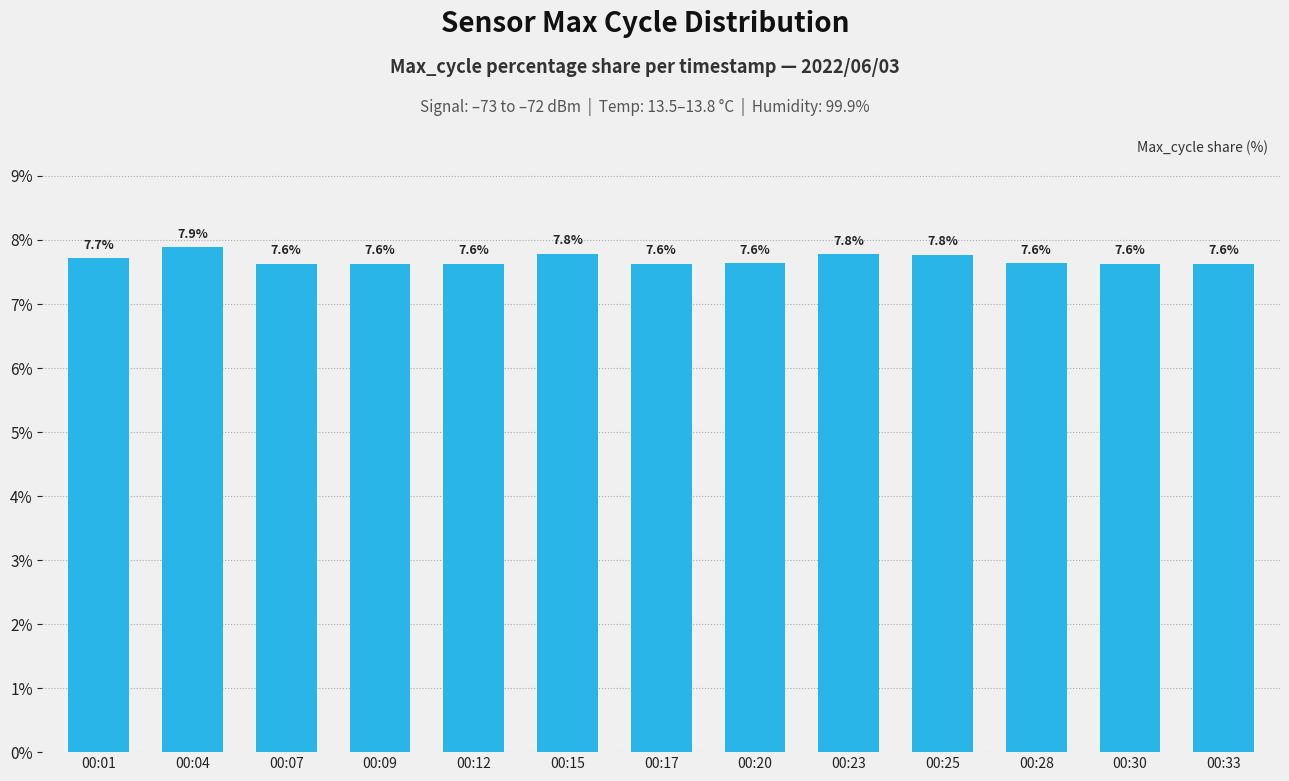

What is the value of the 11th bar from the left?

7.6